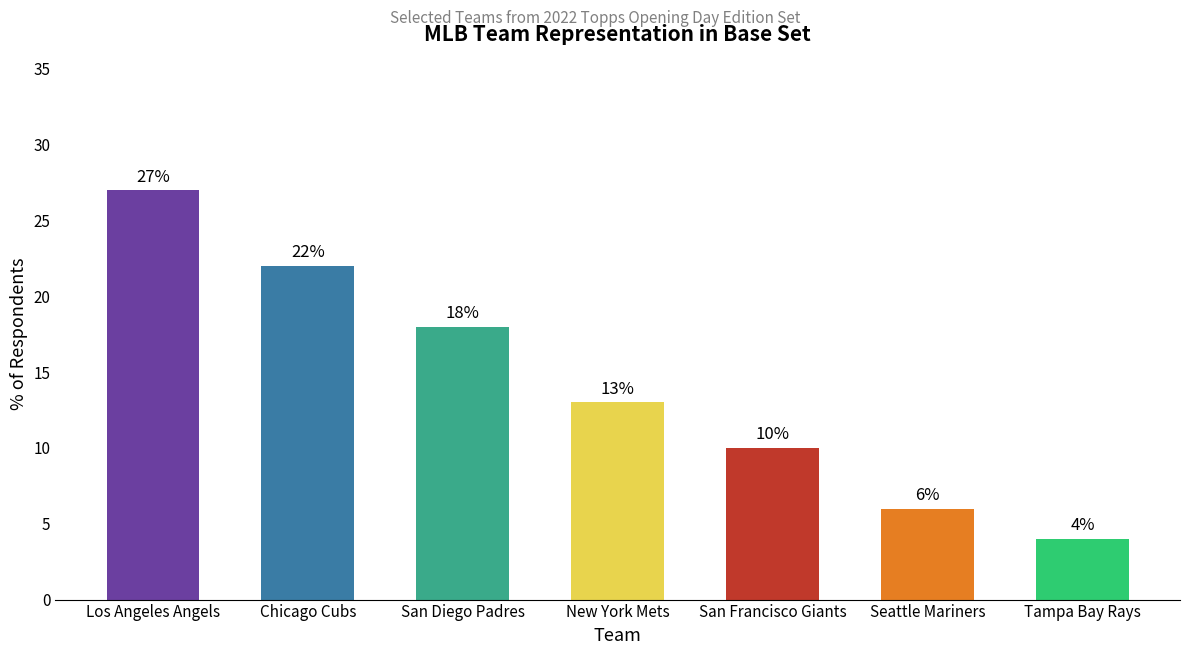

Is it true that the value at San Diego Padres is 18?

True